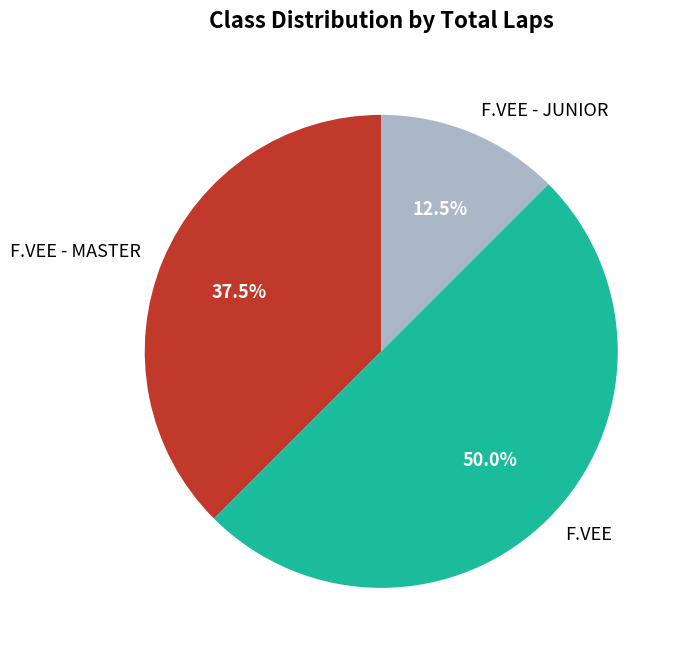

Rank the categories by value from lowest to highest.

F.VEE - JUNIOR, F.VEE - MASTER, F.VEE